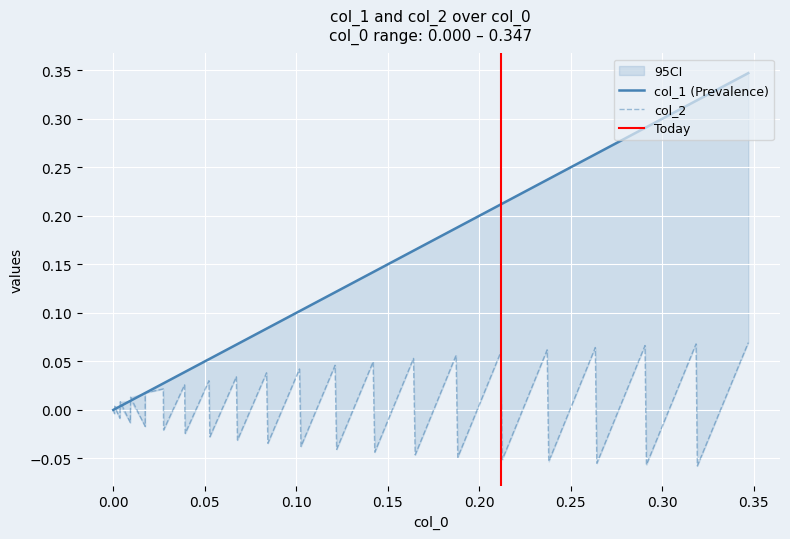

What is the difference between the maximum and minimum values in the col_2 series?

0.1